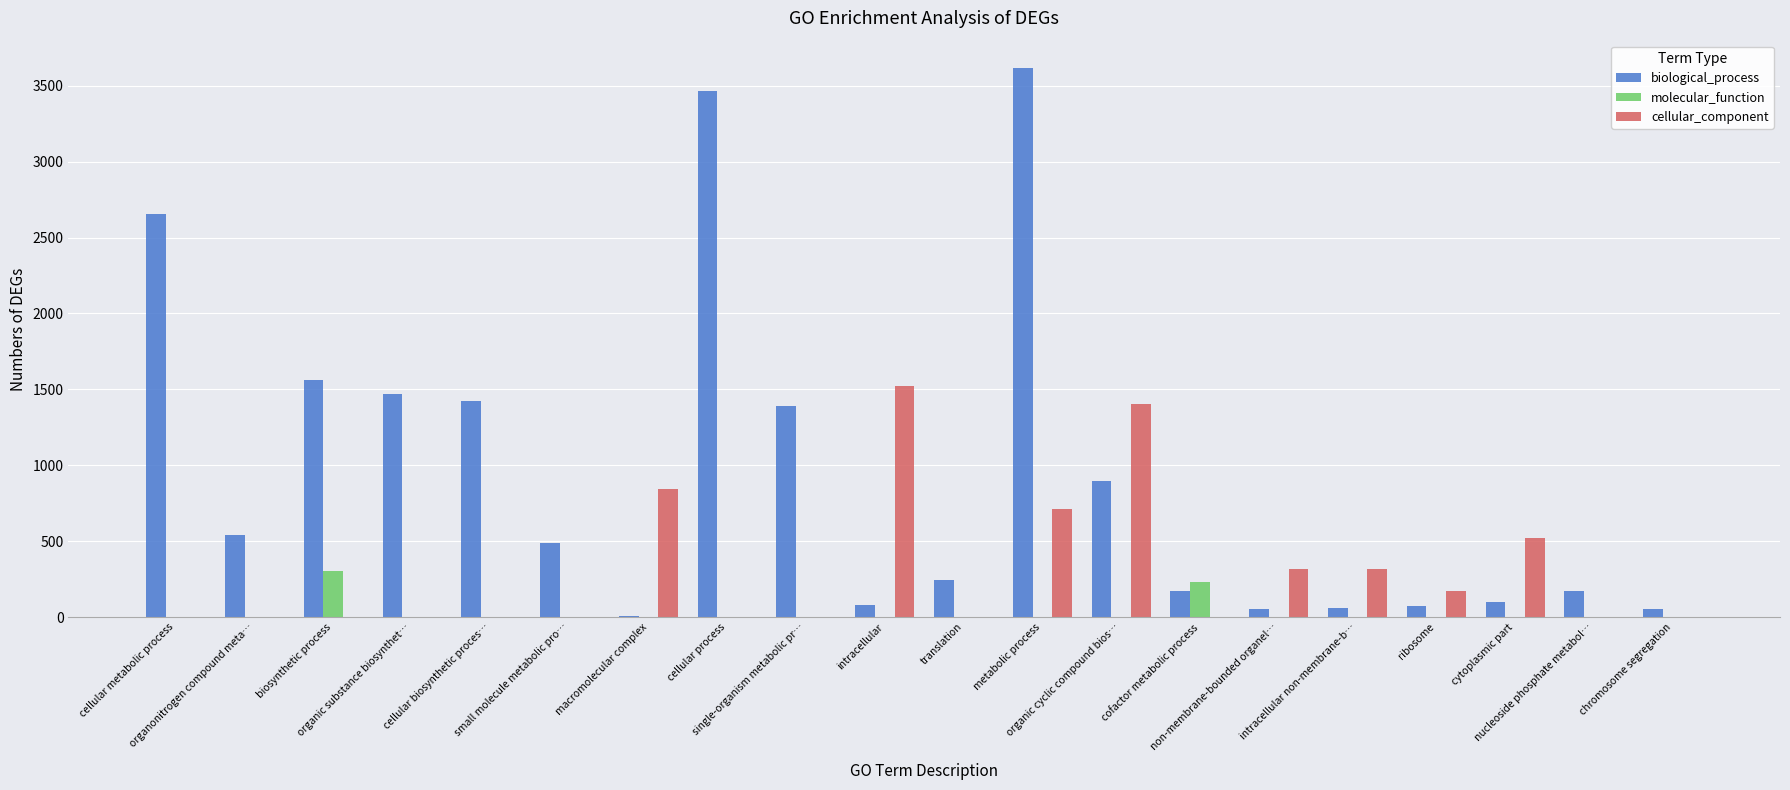

At which label does biological_process first exceed 488?

cellular metabolic process